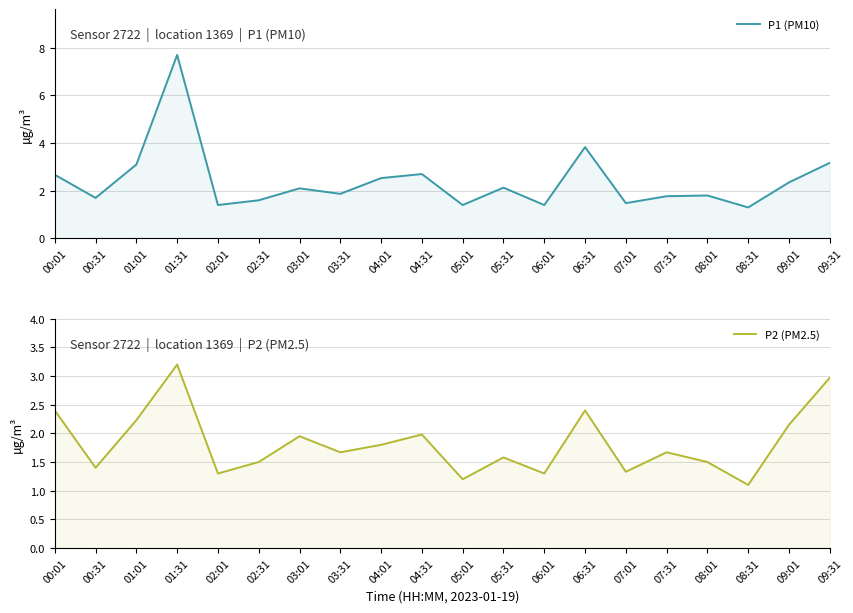

True or false: P2 (PM2.5) and P1 (PM10) cross at least once.

False